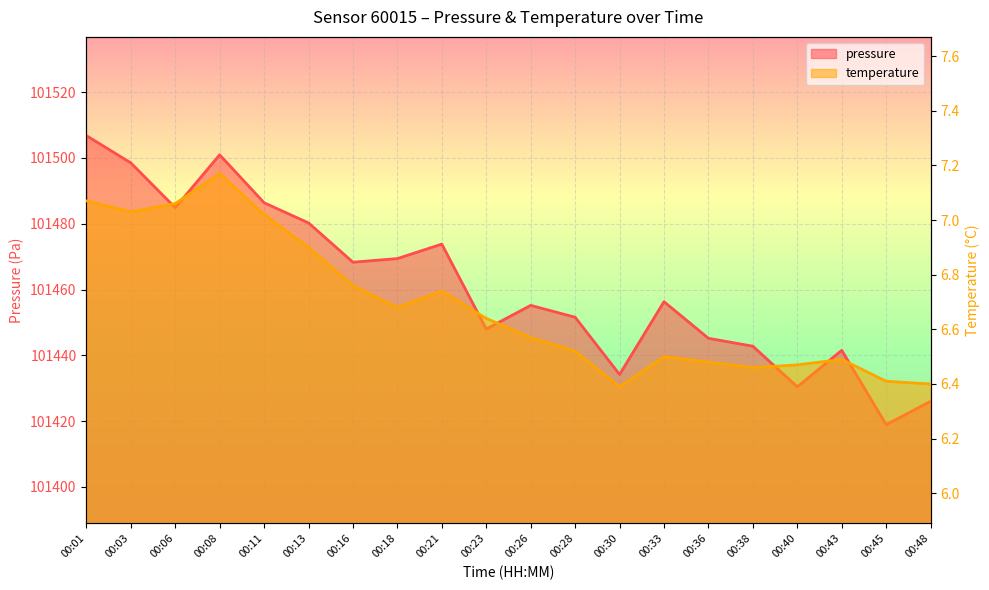

What is the difference between the temperature values at 00:43 and 00:08?

0.7